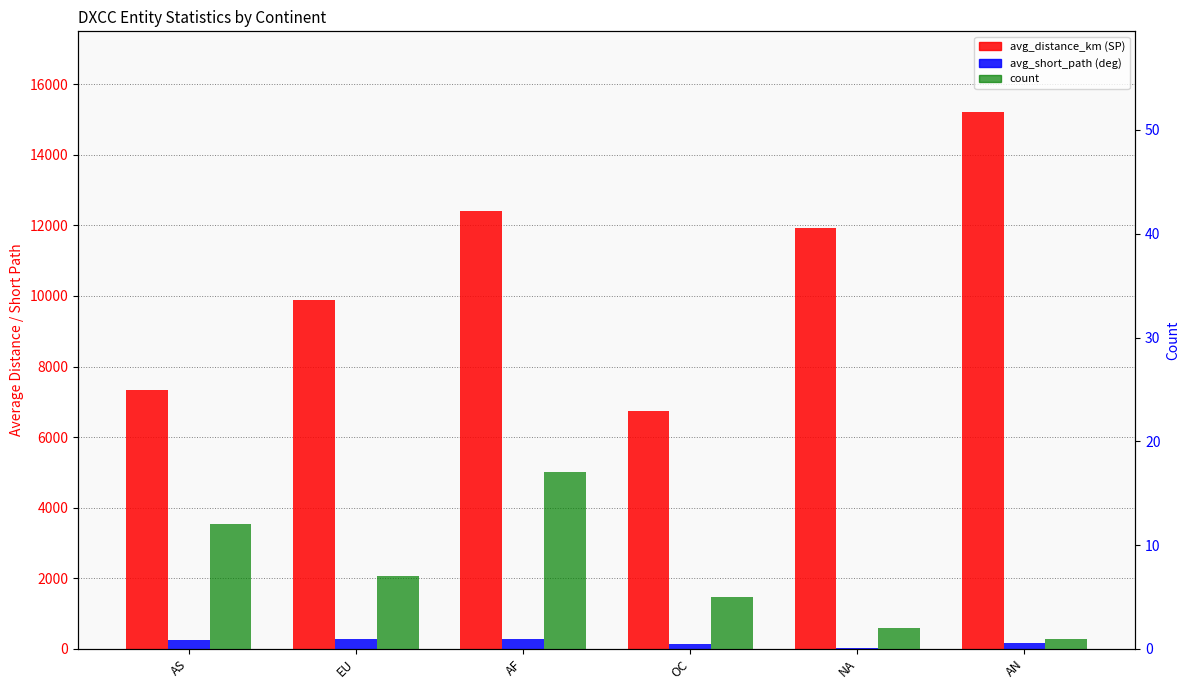

Which series has the widest spread of values?

avg_distance_km